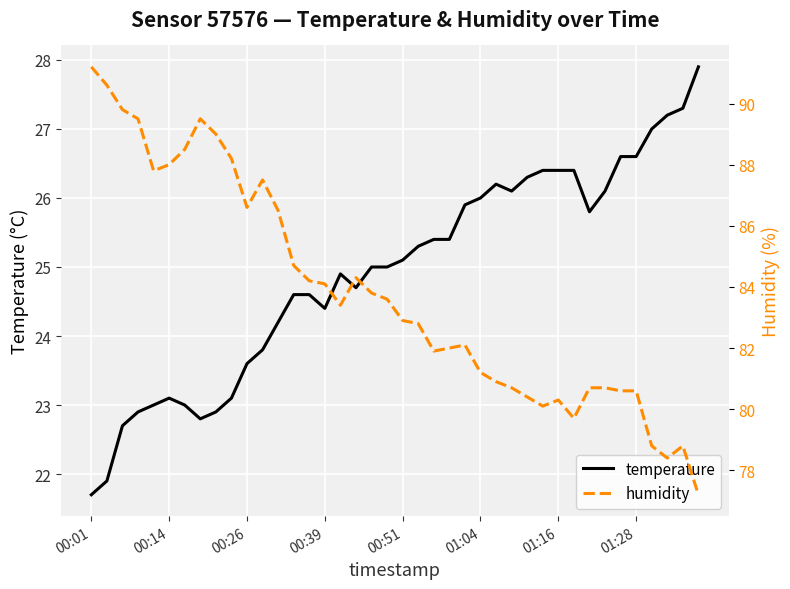

Is it true that humidity equals 78.8 at 36?

True